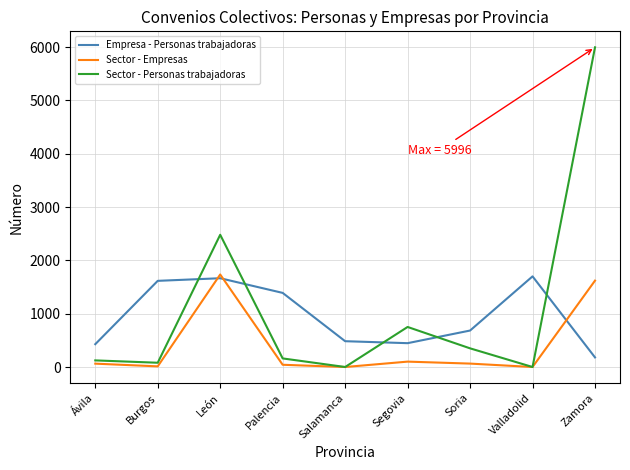

At how many categories does at least one series exceed 4316?

1